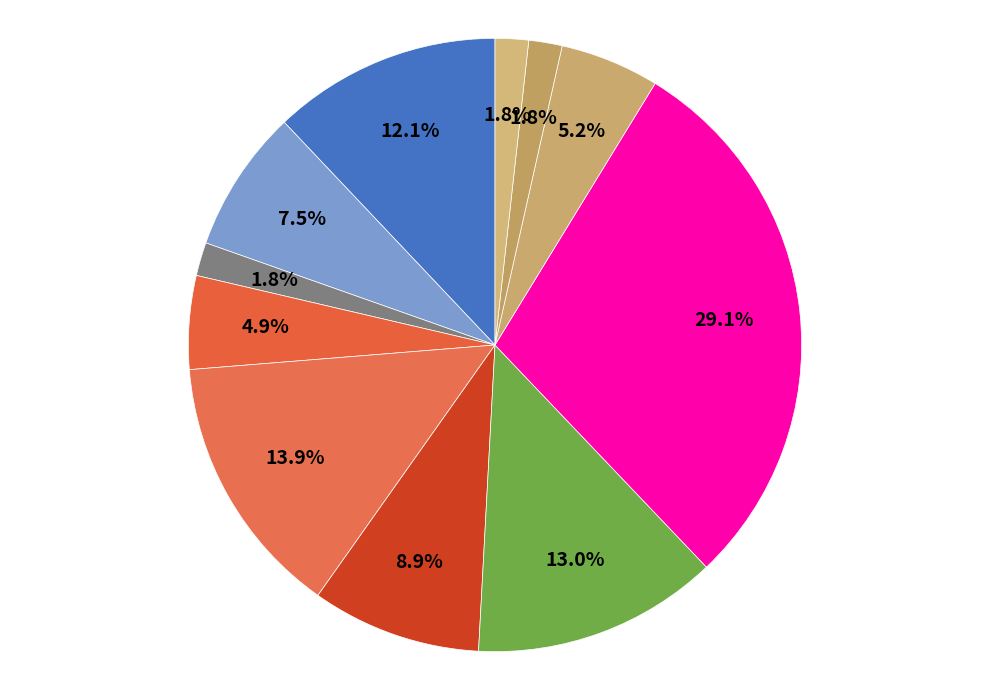

How many segments does this pie chart have?

11